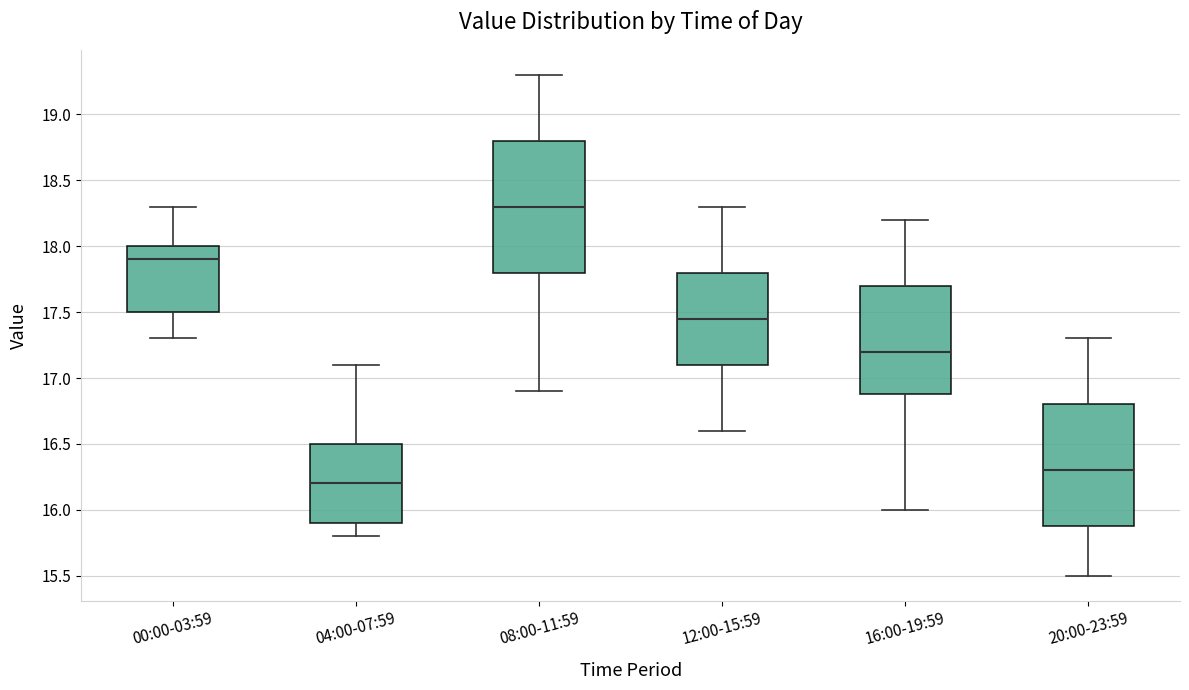

Comparing the boxes themselves (not the whiskers), which one is the tallest?

08:00-11:59